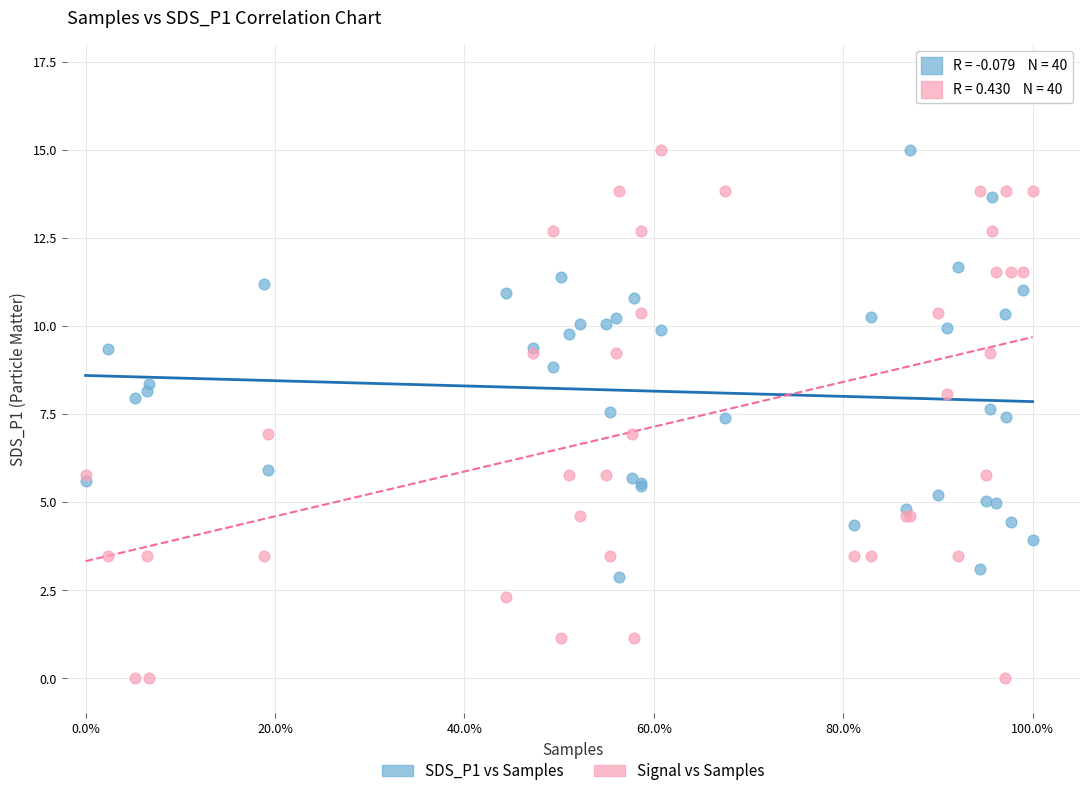

Which series reaches the minimum Y coordinate?

Signal vs Samples